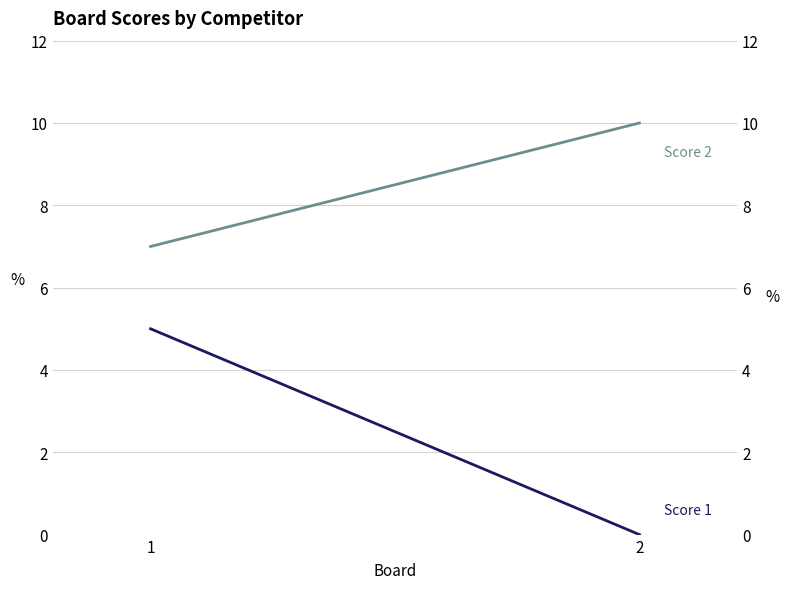

Where is Score 1 nearest to the value 2?

2